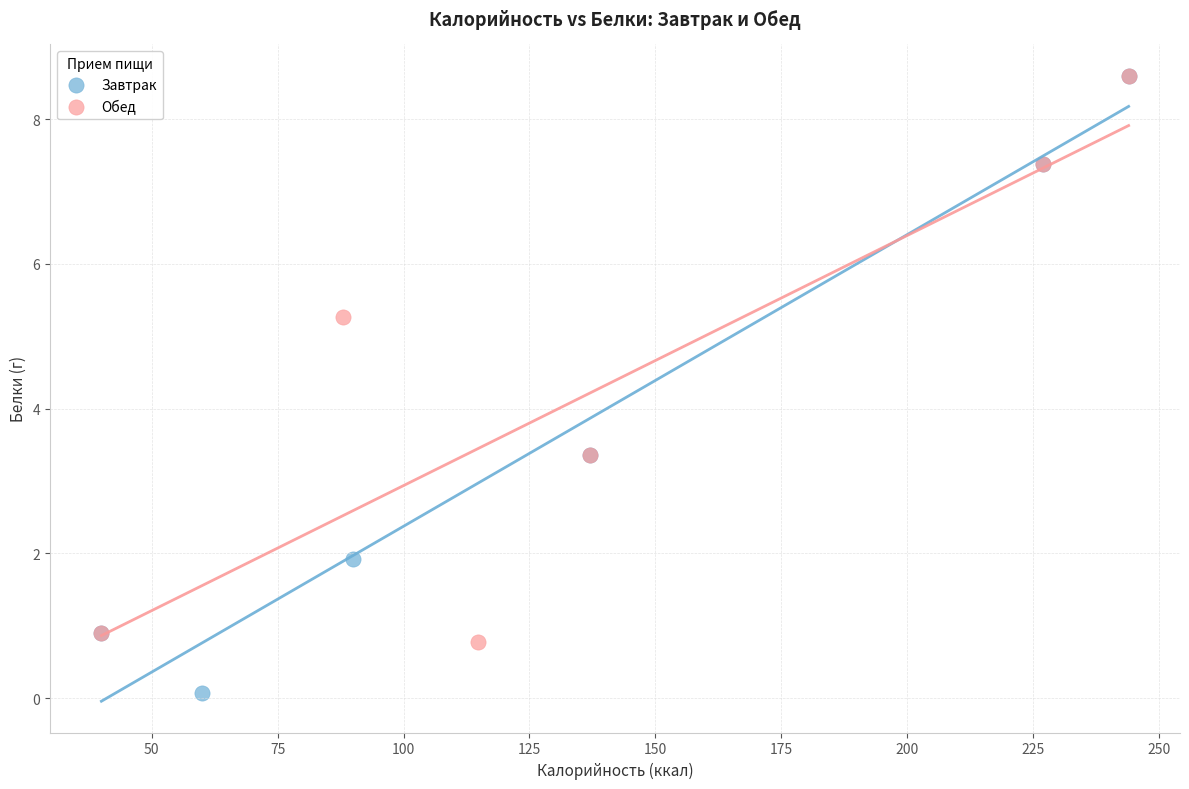

Which series has the largest Y range (max minus min)?

Завтрак